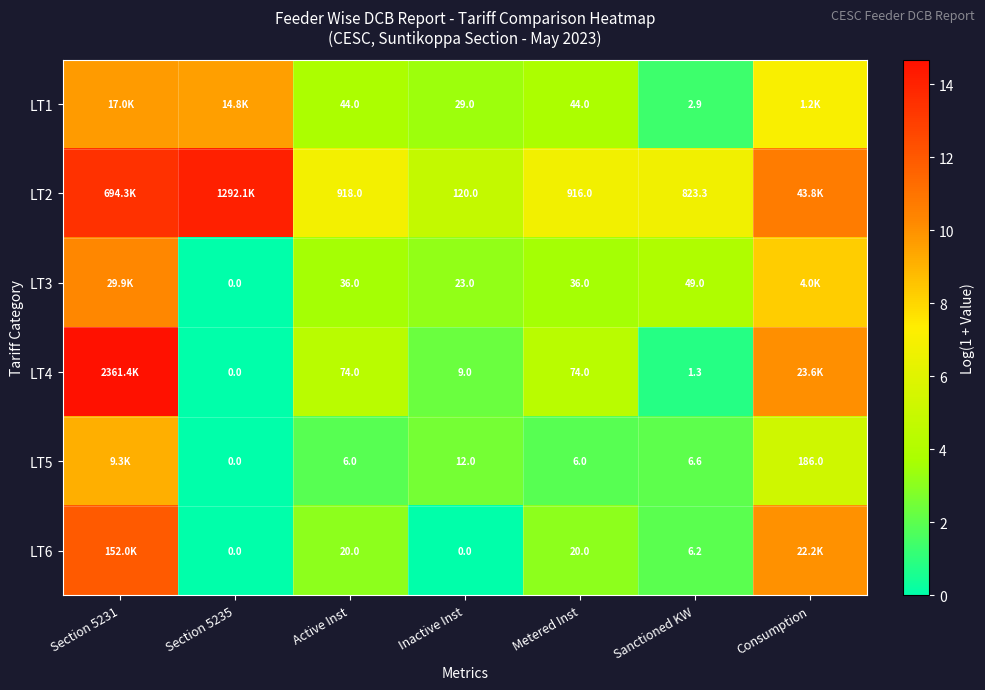

At how many categories does at least one series exceed 13?

2